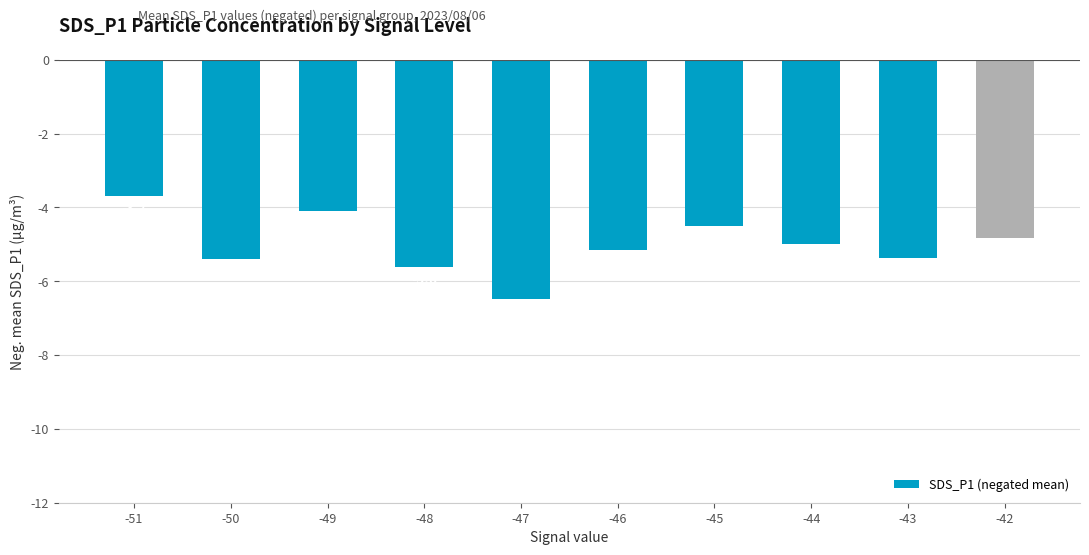

How many series are shown in this chart?

1